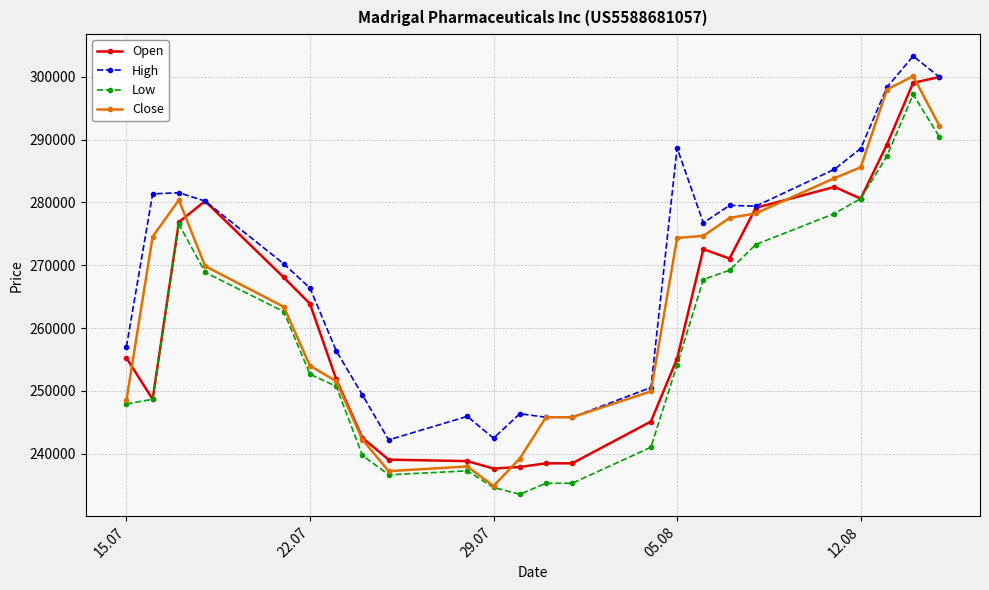

What is the value of the Close point at the 24th from the left?

292226